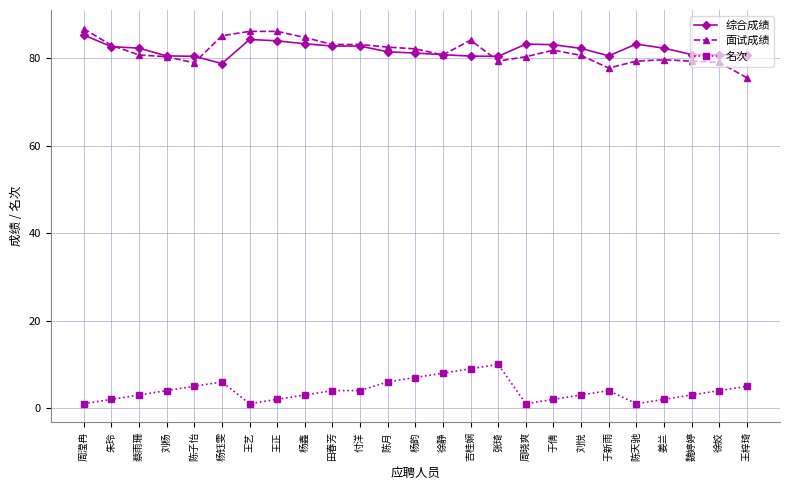

Count the number of categories in the chart.

25